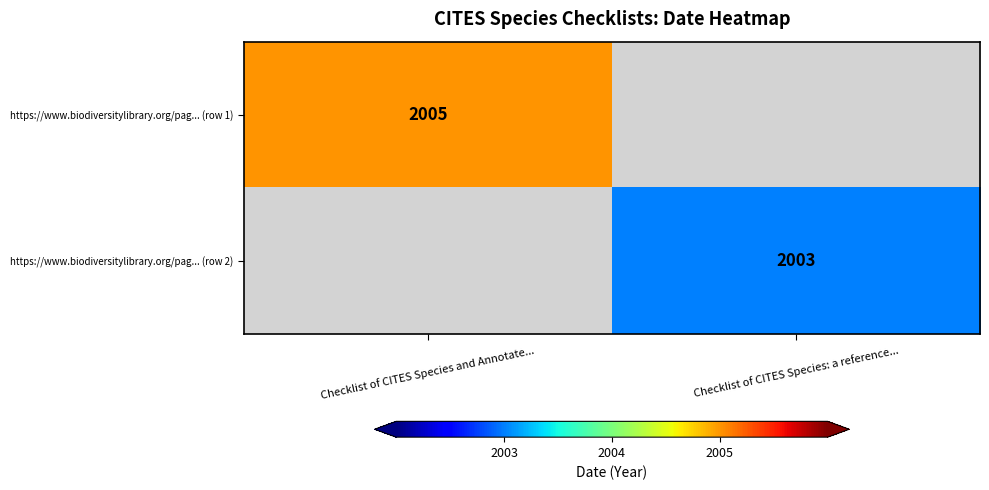

What is the spread (max minus min) of values at Checklist of CITES Species and Annotate...?

2005